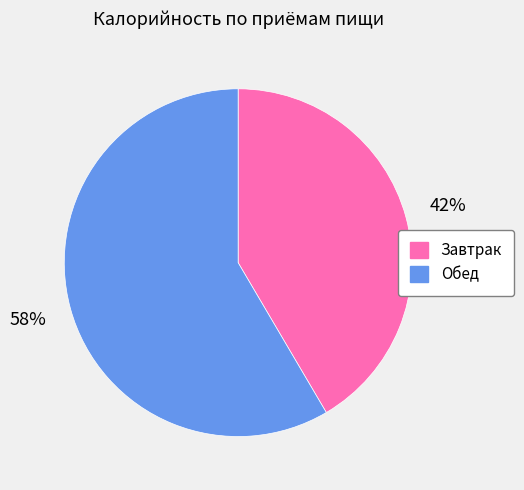

How many segments does this pie chart have?

2